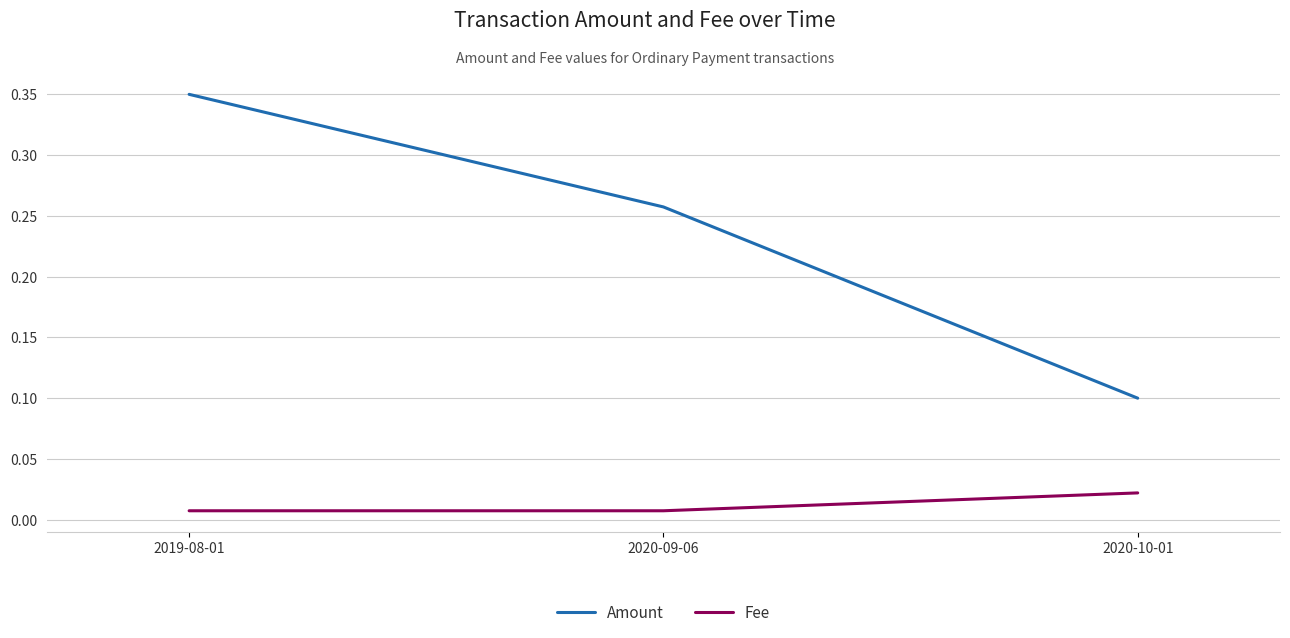

At which category is the sum across all series the highest?

2019-08-01